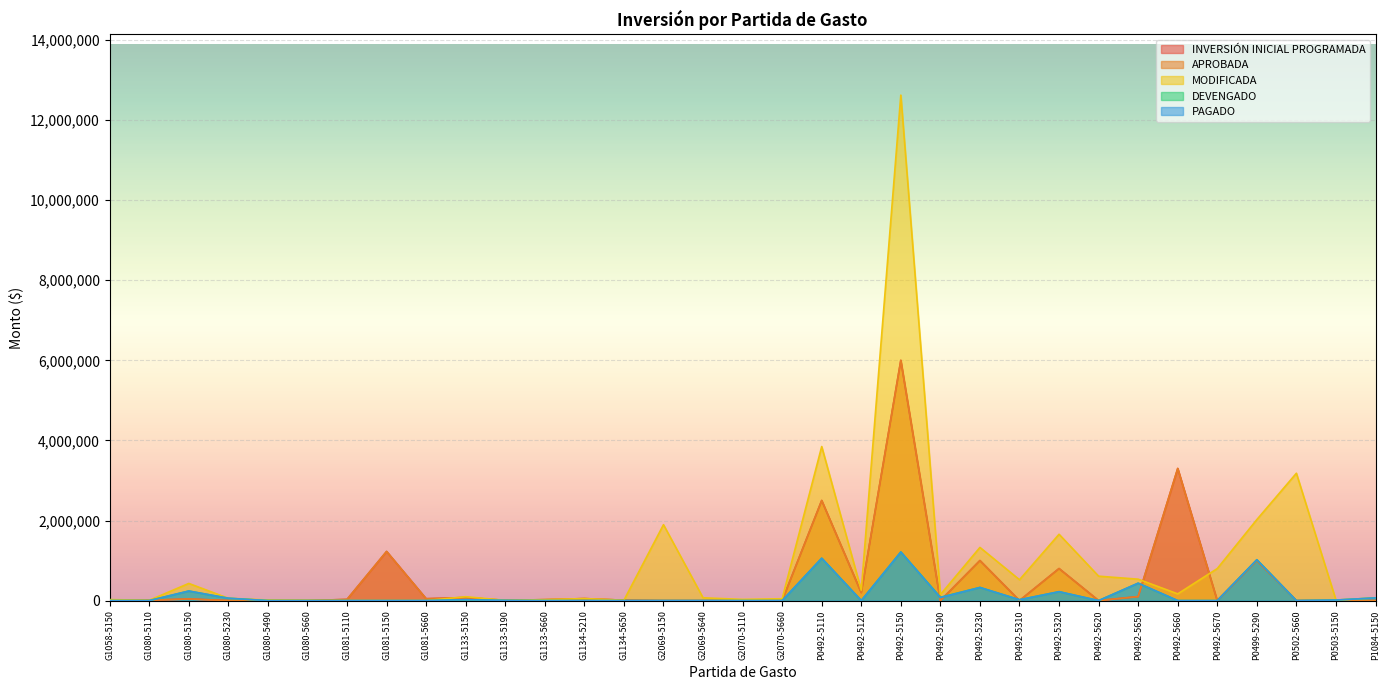

Which series has the widest spread of values?

MODIFICADA